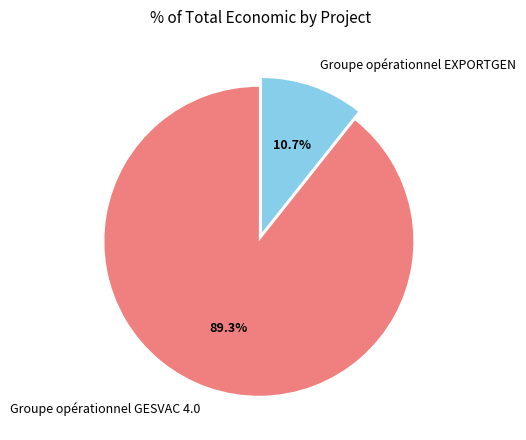

To the nearest percent, what is the difference between the Groupe opérationnel GESVAC 4.0 and Groupe opérationnel EXPORTGEN slice percentages?

79%